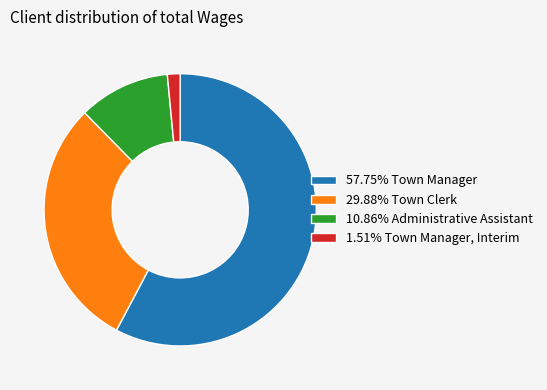

Is there a majority slice in this chart?

Yes